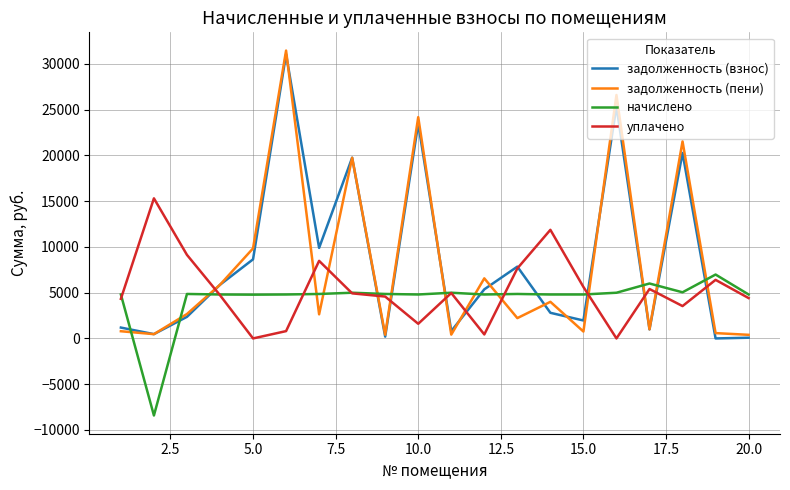

What is the minimum value shown in the chart?

-8416.0